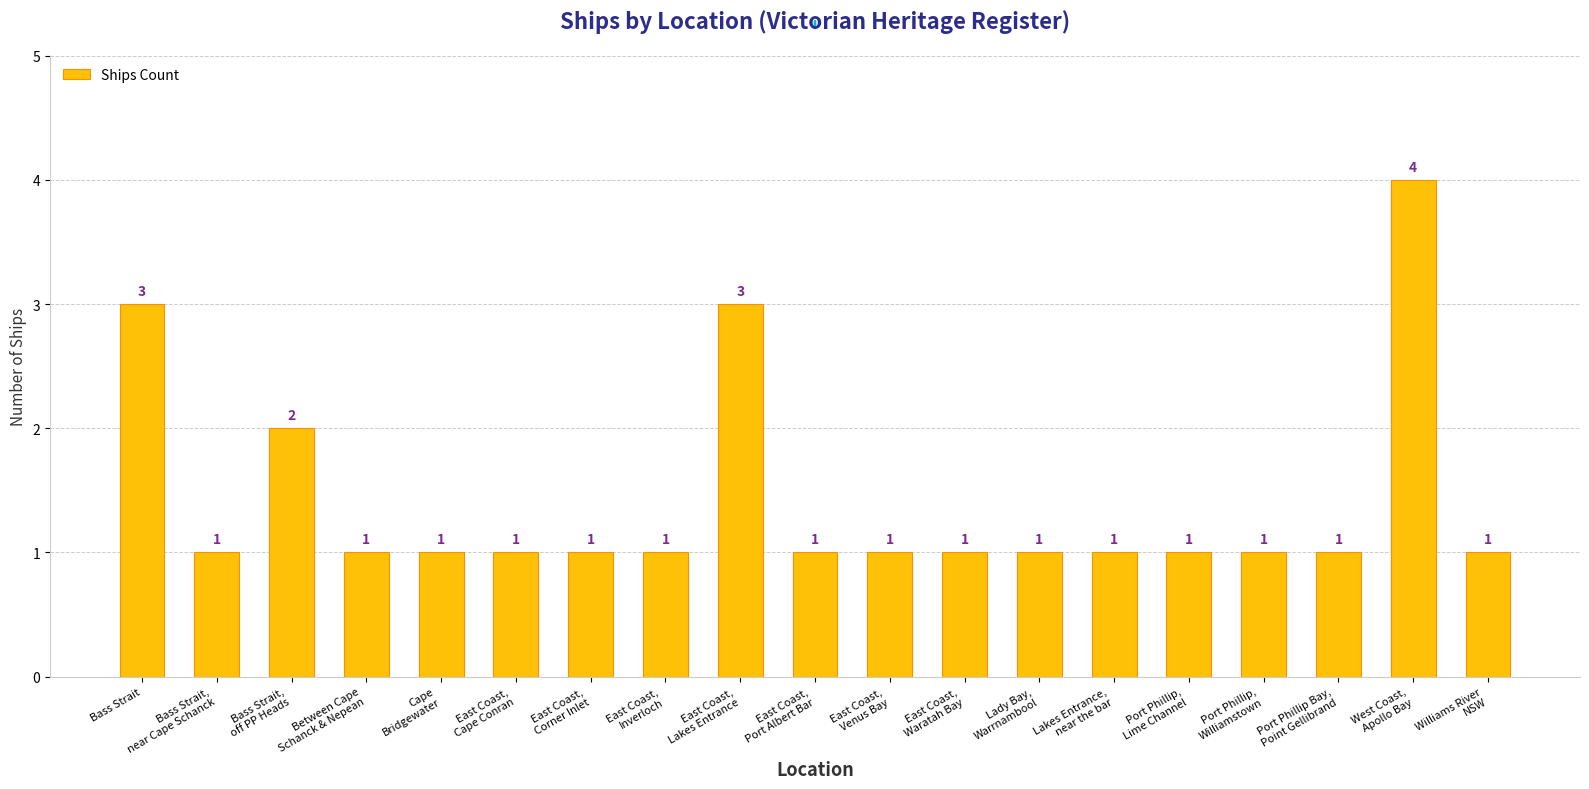

Reading left to right, extract all data points from this chart.

3	1	2	1	1	1	1	1	3	1	1	1	1	1	1	1	1	4	1